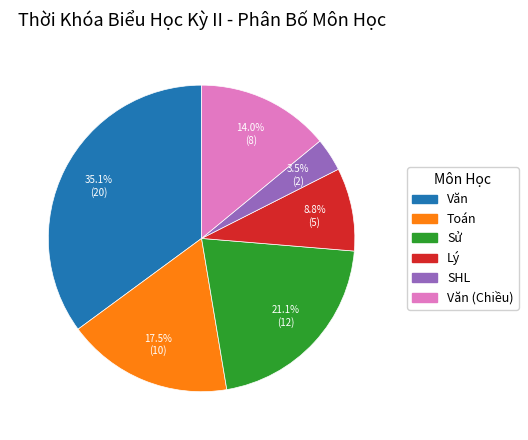

Is there a majority slice in this chart?

No